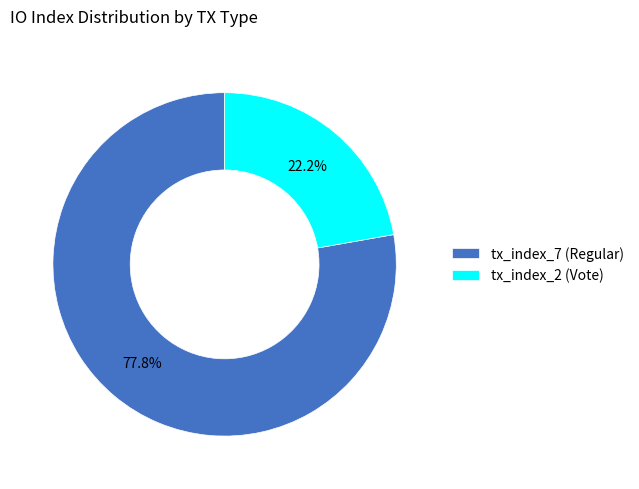

Which slice is the smallest?

tx_index_2 (Vote)